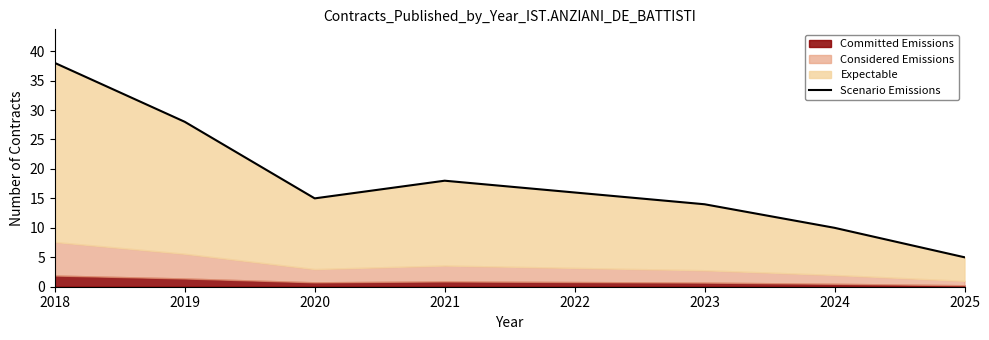

Reading left to right, transcribe all the data shown in this chart.

38	28	15	18	16	14	10	5